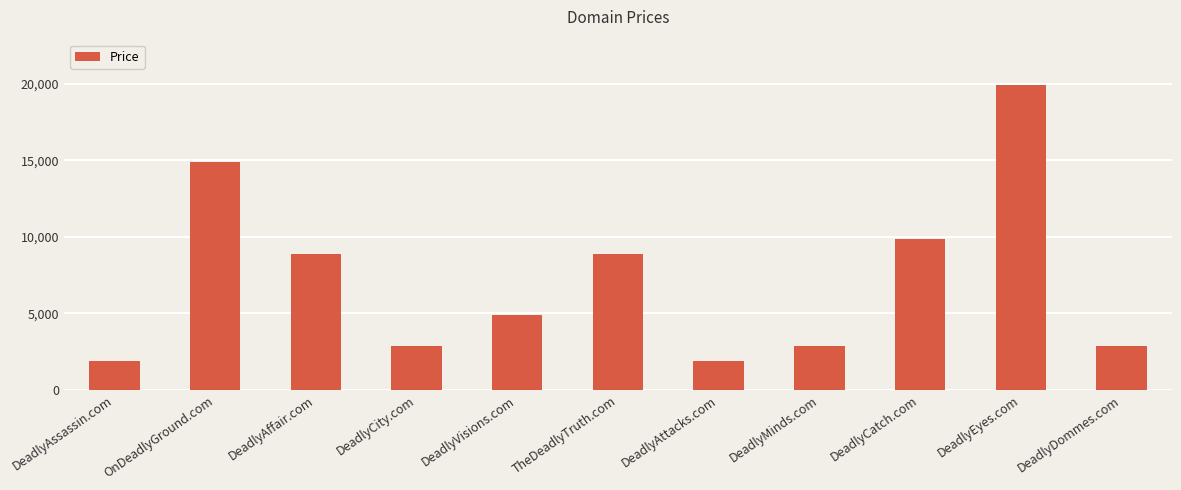

Where does the data first go above 4888?

OnDeadlyGround.com